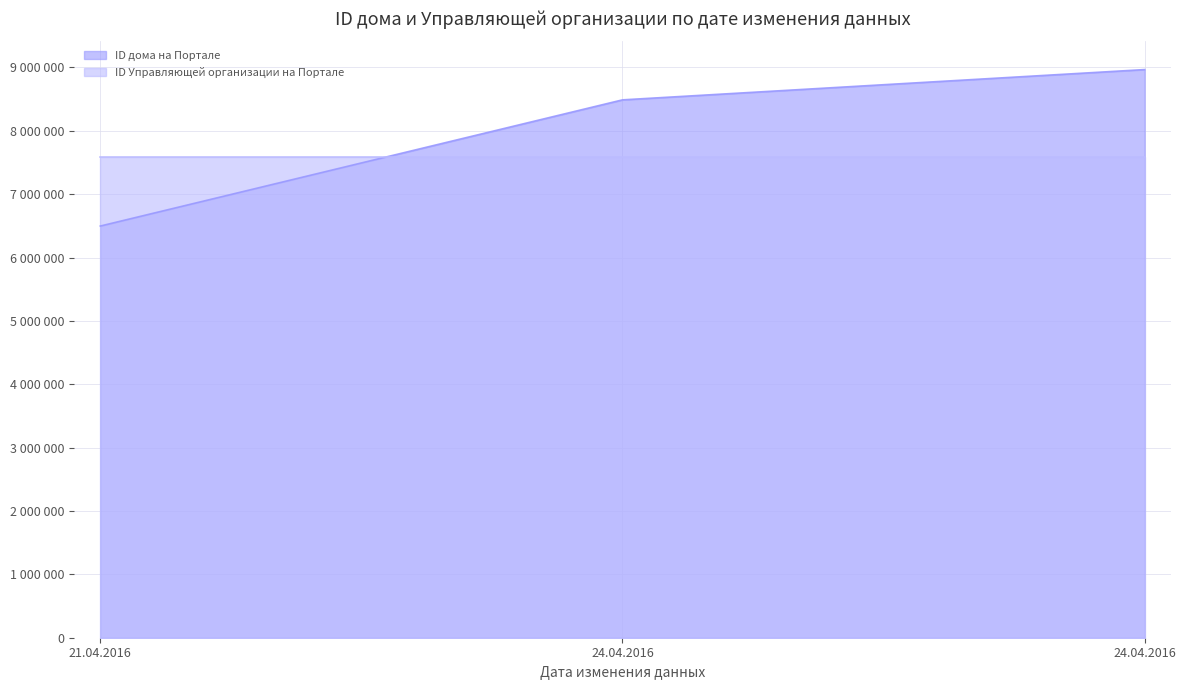

Where is the data nearest to the value 7732383?

24.04.2016